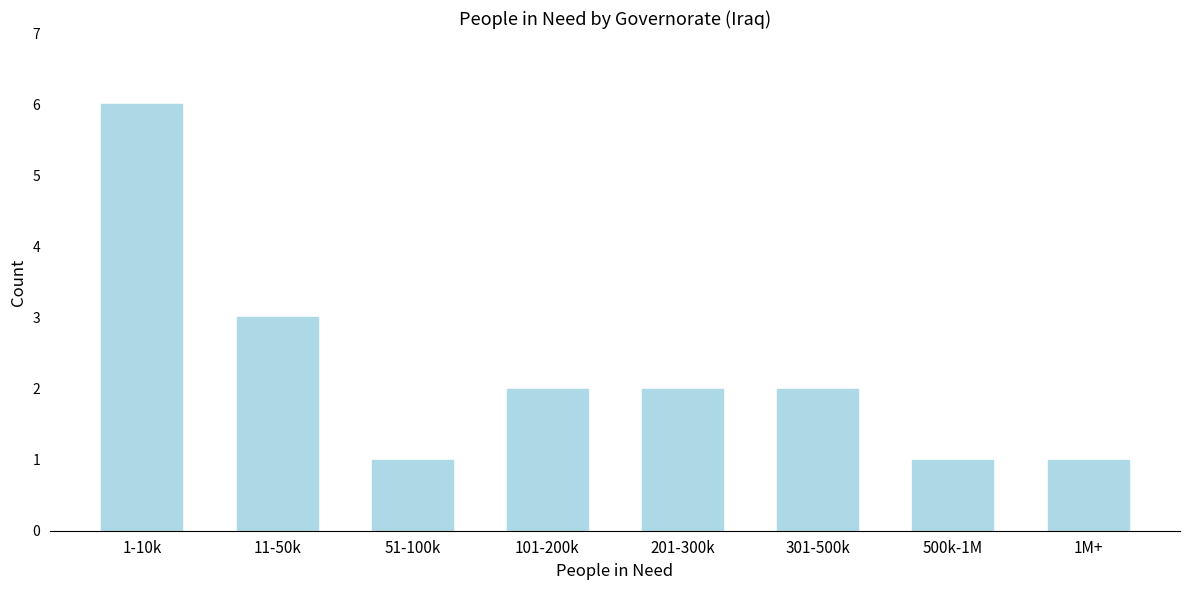

Reading left to right, what are all the values shown in this chart?

6	3	1	2	2	2	1	1